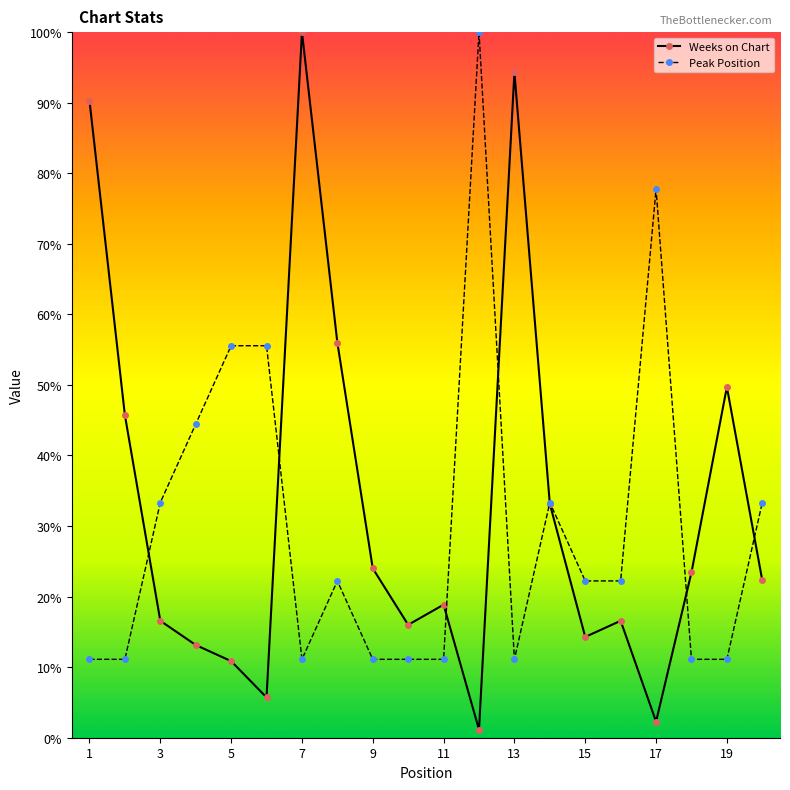

True or false: Peak Position has more than 0 interior local peaks.

True